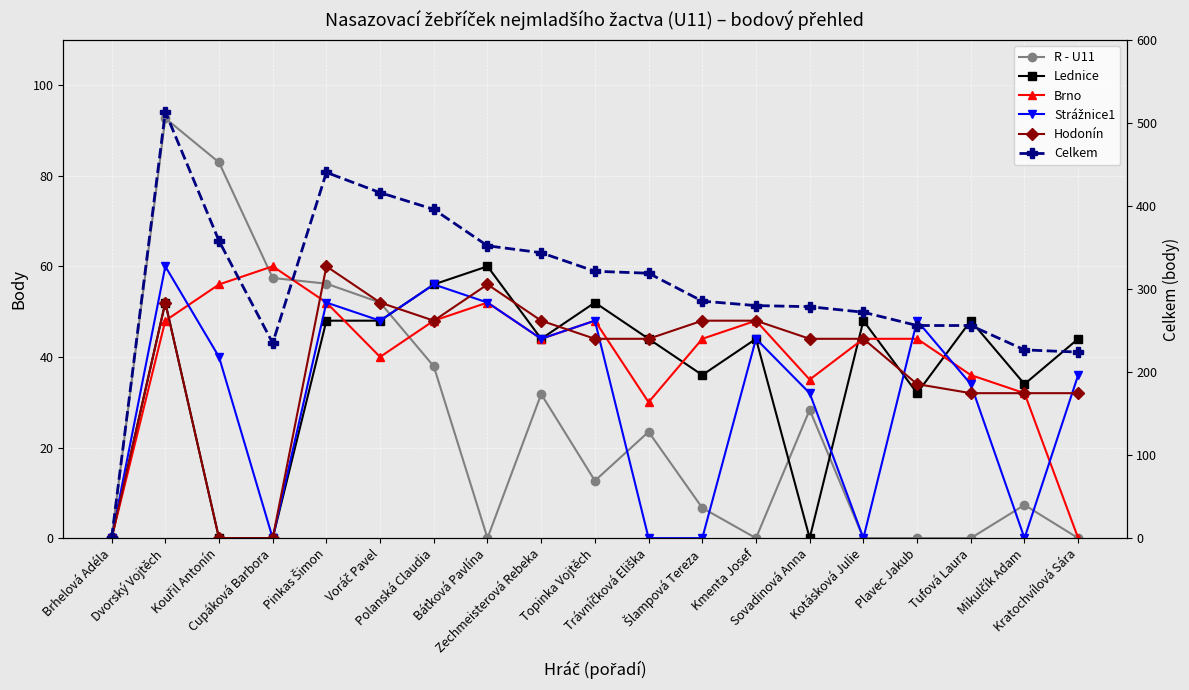

Reading left to right, transcribe all the data shown in this chart.

R - U11: 0.0	92.7	82.9	57.4	56.2	52.0	37.9	0.0	31.8	12.7	23.5	6.7	0.0	28.3	0.0	0.0	0.0	7.3	0.0
Lednice: 0.0	52.0	0.0	0.0	48.0	48.0	56.0	60.0	44.0	52.0	44.0	36.0	44.0	0.0	48.0	32.0	48.0	34.0	44.0
Brno: 0.0	48.0	56.0	60.0	52.0	40.0	48.0	52.0	44.0	48.0	30.0	44.0	48.0	35.0	44.0	44.0	36.0	32.0	0.0
Strážnice1: 0.0	60.0	40.0	0.0	52.0	48.0	56.0	52.0	44.0	48.0	0.0	0.0	44.0	32.0	0.0	48.0	34.0	0.0	36.0
Hodonín: 0.0	52.0	0.0	0.0	60.0	52.0	48.0	56.0	48.0	44.0	44.0	48.0	48.0	44.0	44.0	34.0	32.0	32.0	32.0
Celkem: 0.0	513.4	357.9	234.9	440.3	416.0	395.8	352.0	343.6	321.3	318.9	285.3	280.0	278.7	272.0	256.0	256.0	226.7	224.0